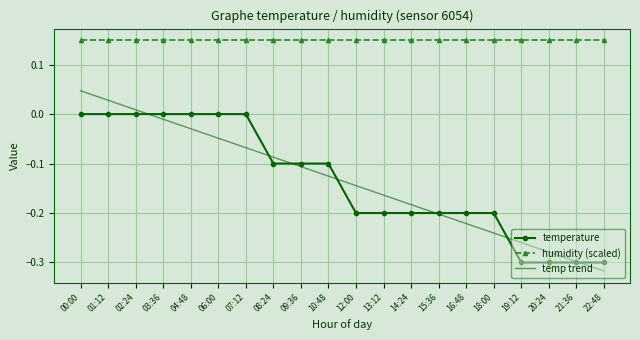

What is the difference between the maximum and minimum values in the temp trend series?

0.4